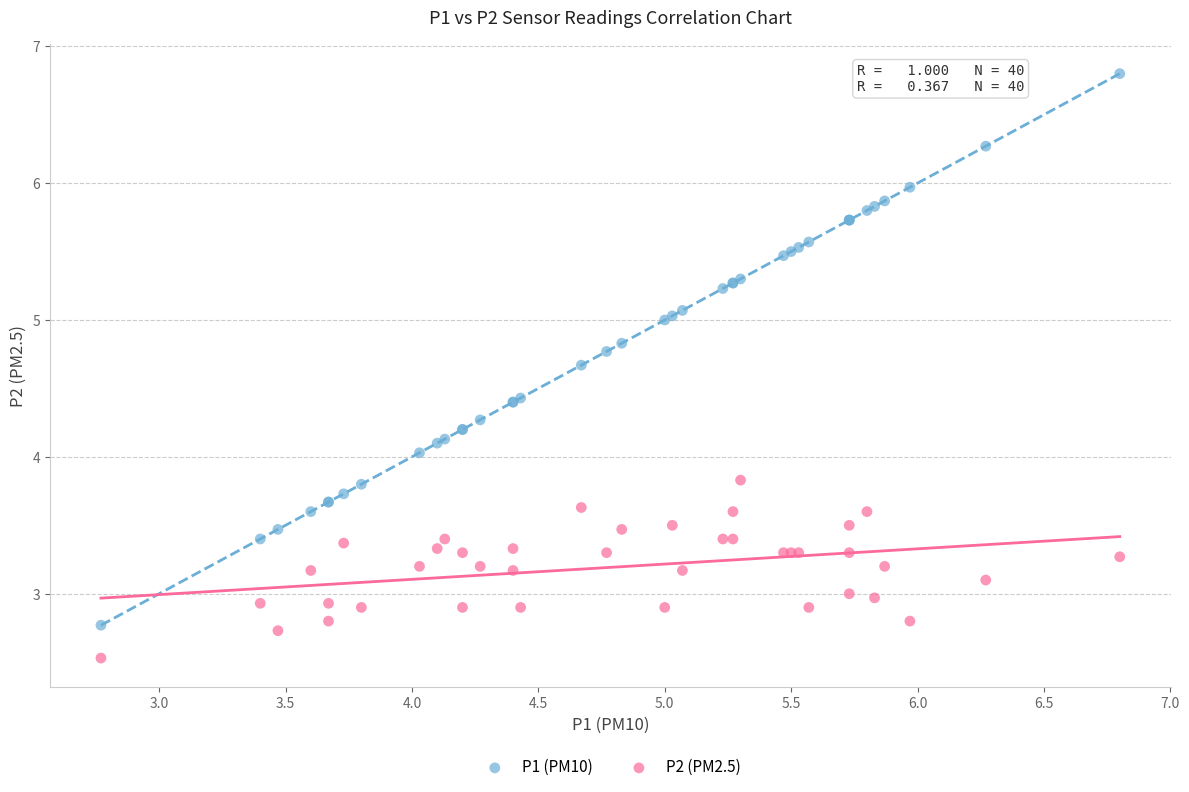

Which series contains the lowest Y value?

P2 (PM2.5)